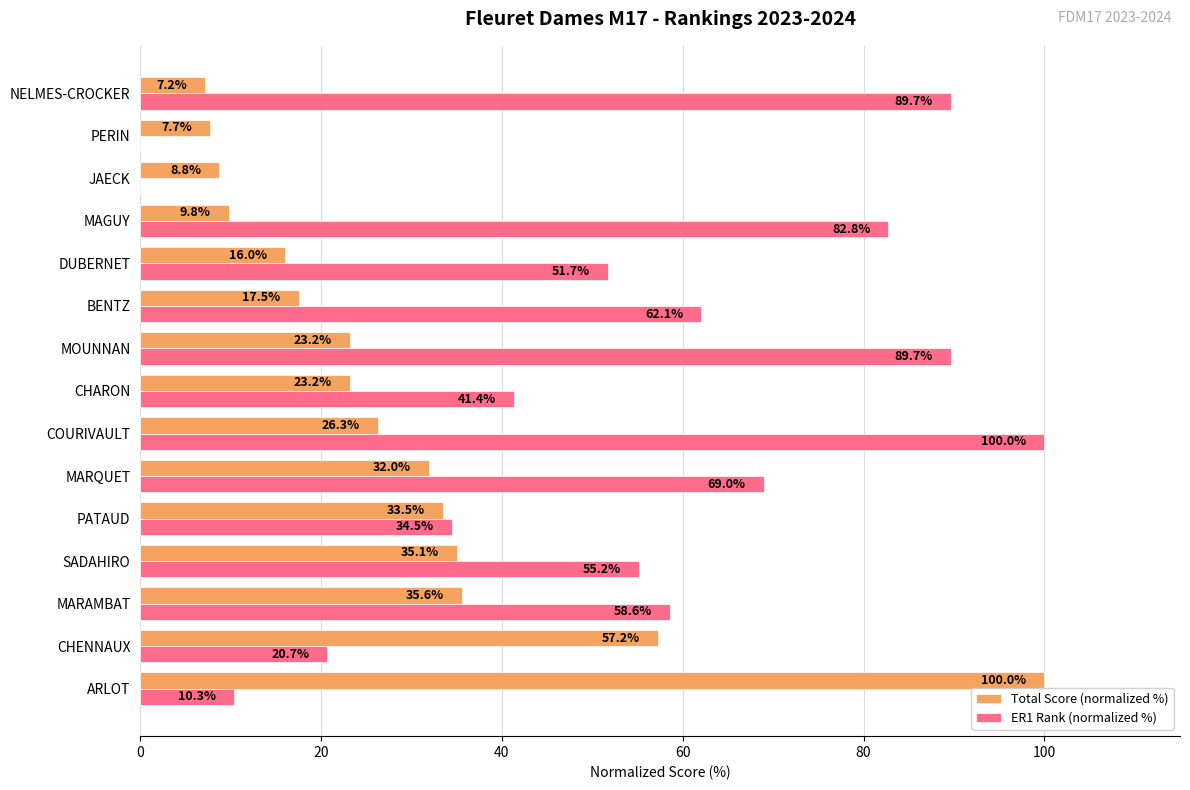

At which category is the sum across all series the highest?

COURIVAULT